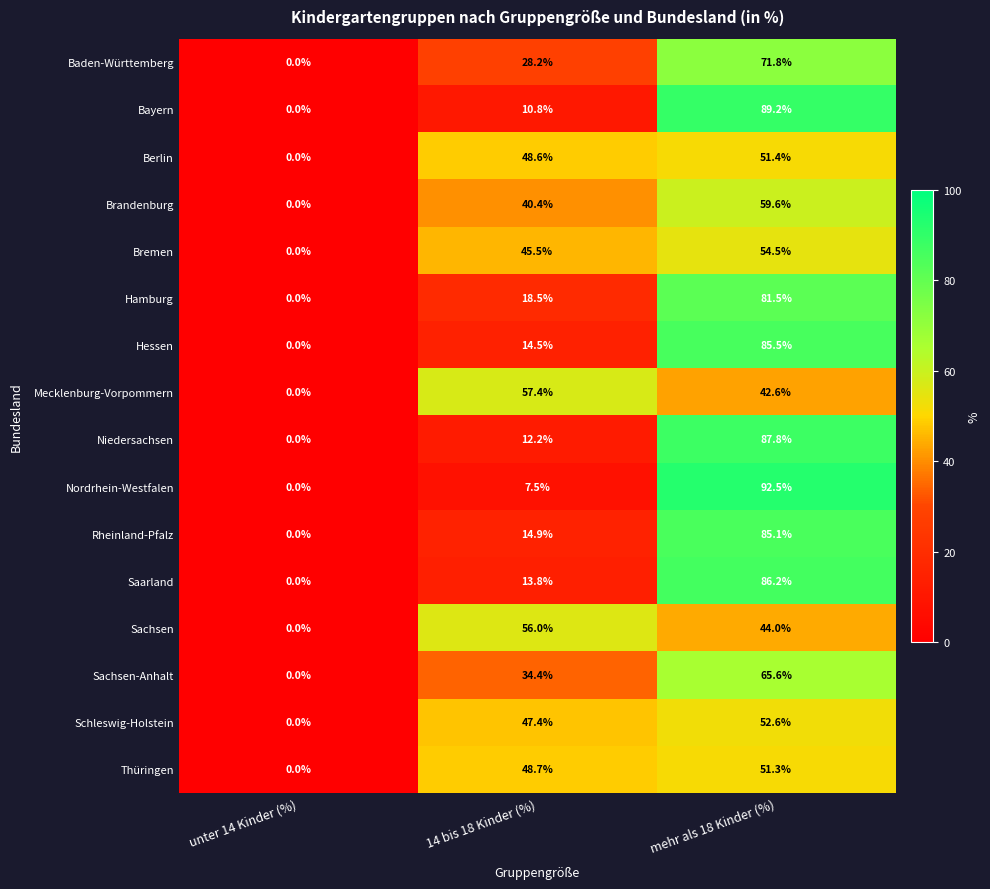

At which label is Schleswig-Holstein closest to 26?

14 bis 18 Kinder (%)